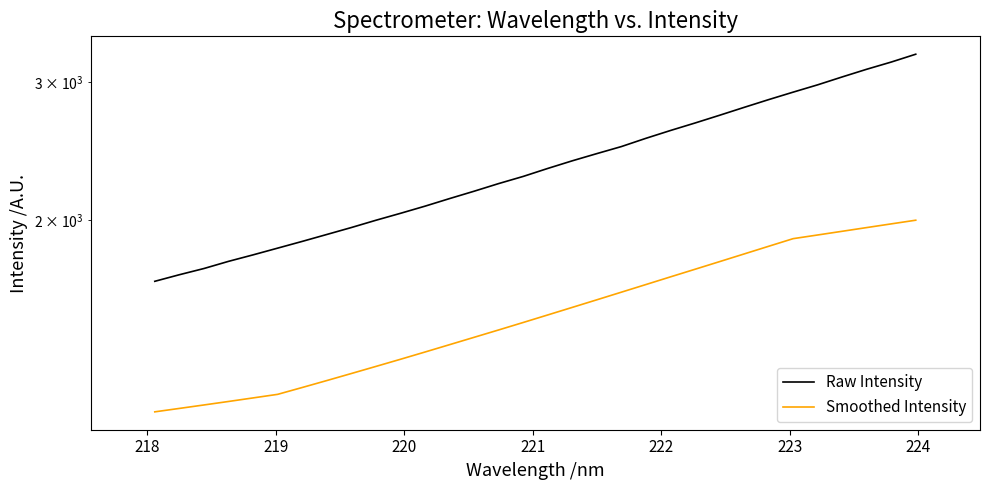

How many data points in Smoothed Intensity are above 1516?

16